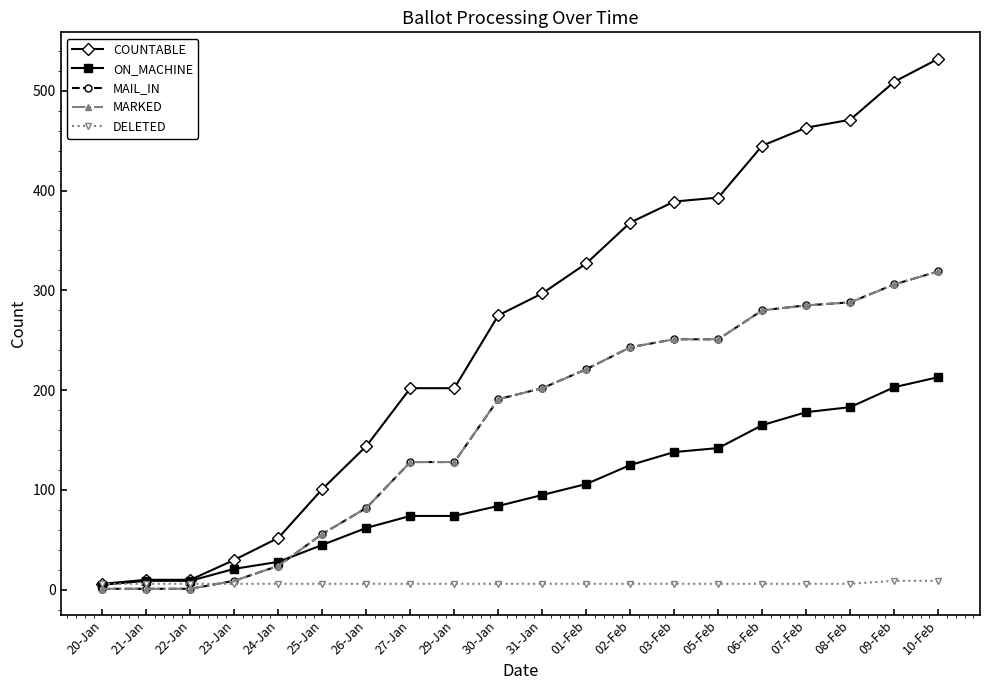

What is the highest value of the COUNTABLE series?

532